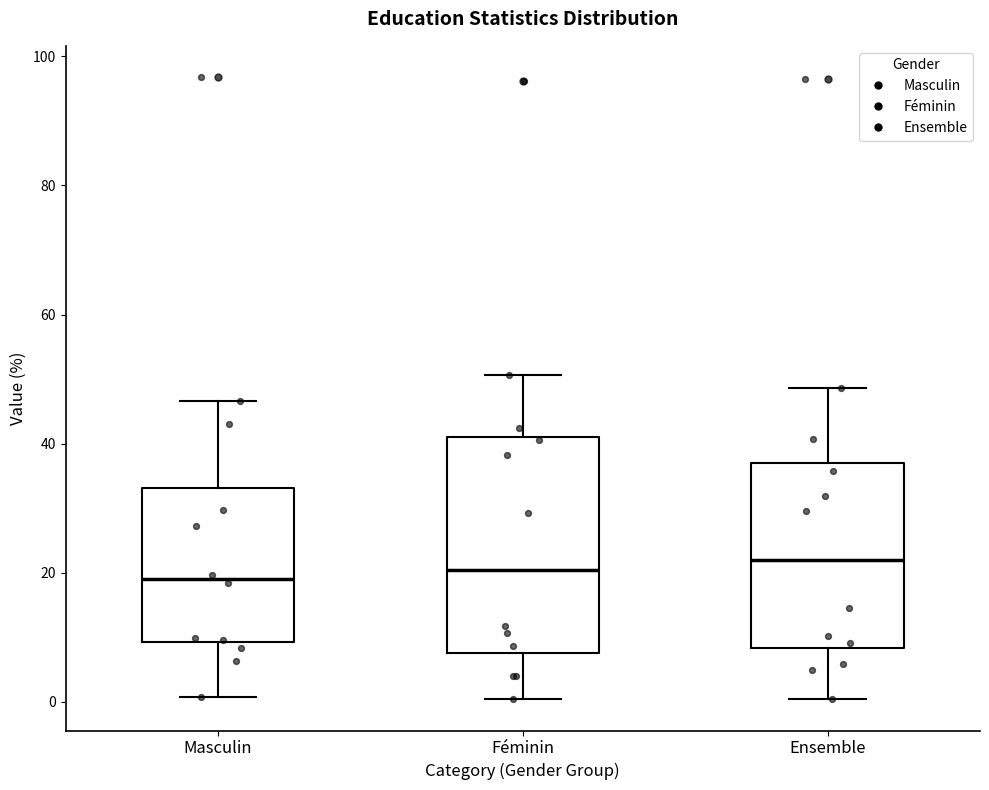

Where does the median line of the box for Masculin sit on the y-axis? The values are not printed on the chart, so give them approximately, as read against the axis.

20